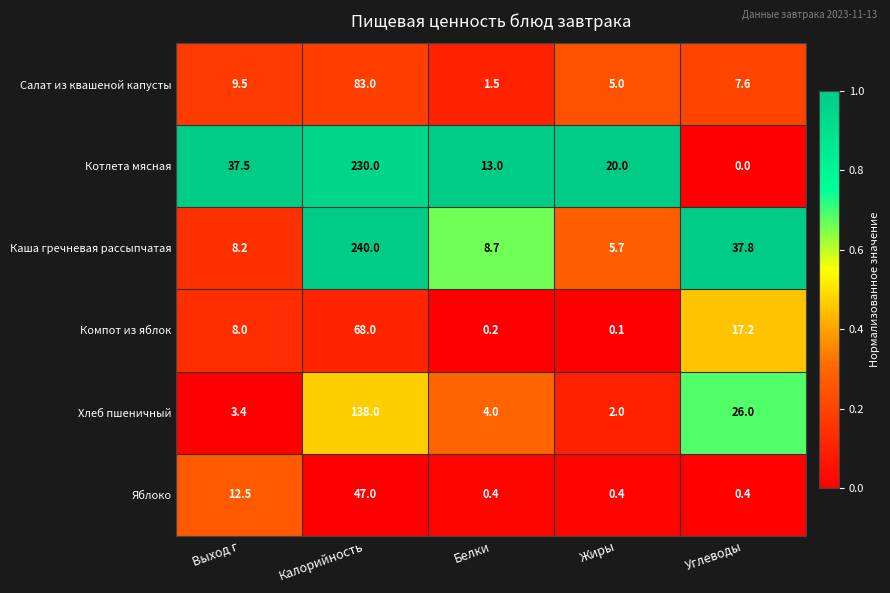

True or false: Каша гречневая рассыпчатая has a value of 21.9 at Углеводы.

False